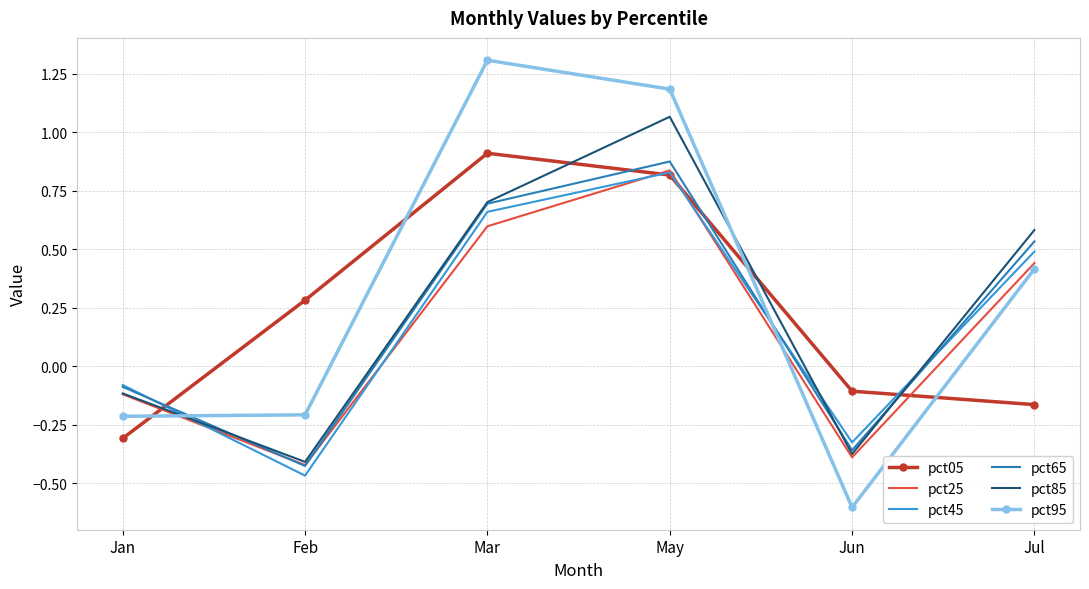

True or false: pct95 has a value of -0.6 at Jun.

True